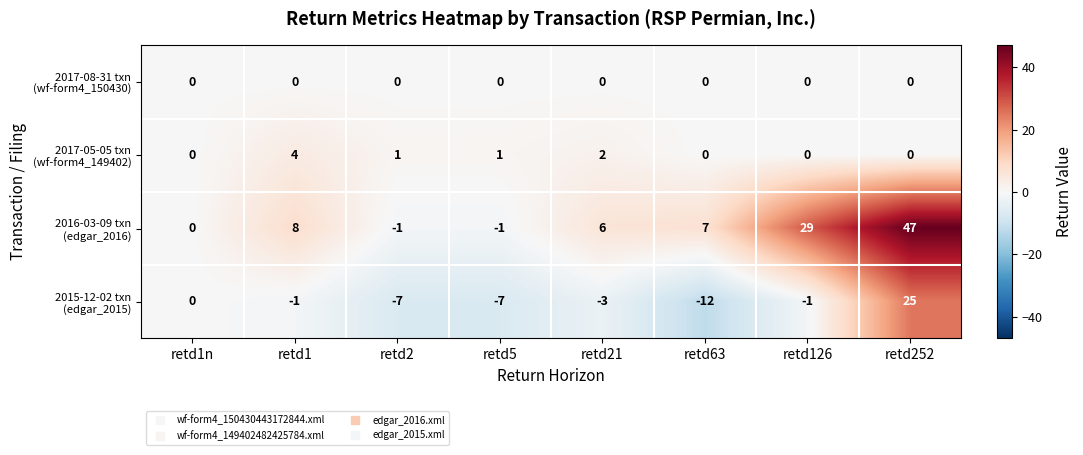

What is the smallest value displayed?

-12